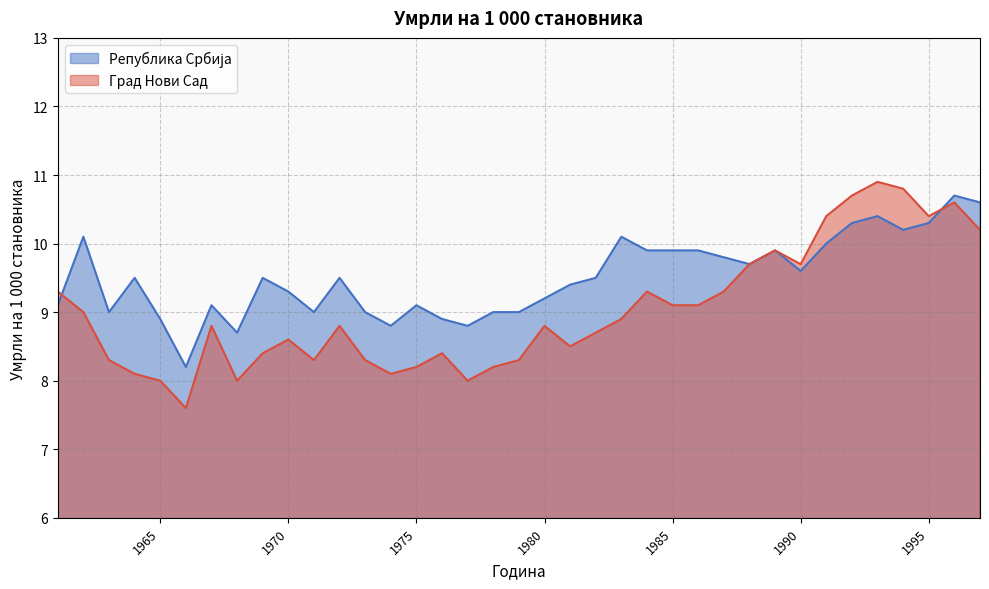

Is the value of Република Србија at 1976 greater than the value of Град Нови Сад at 1964?

Yes